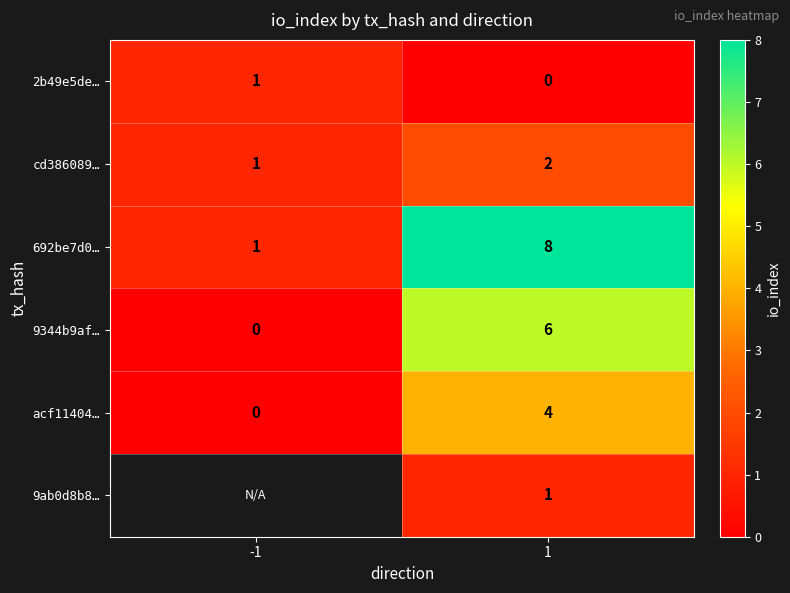

How many values in 9344b9af… are above zero?

1